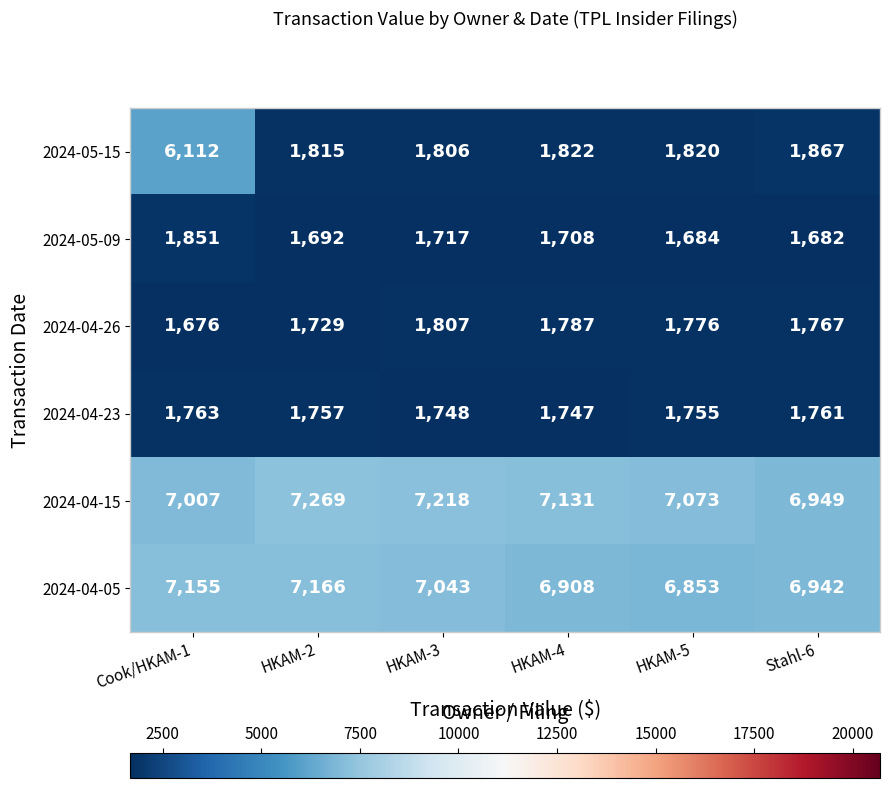

What is the sum of all 2024-04-26 values?

10542